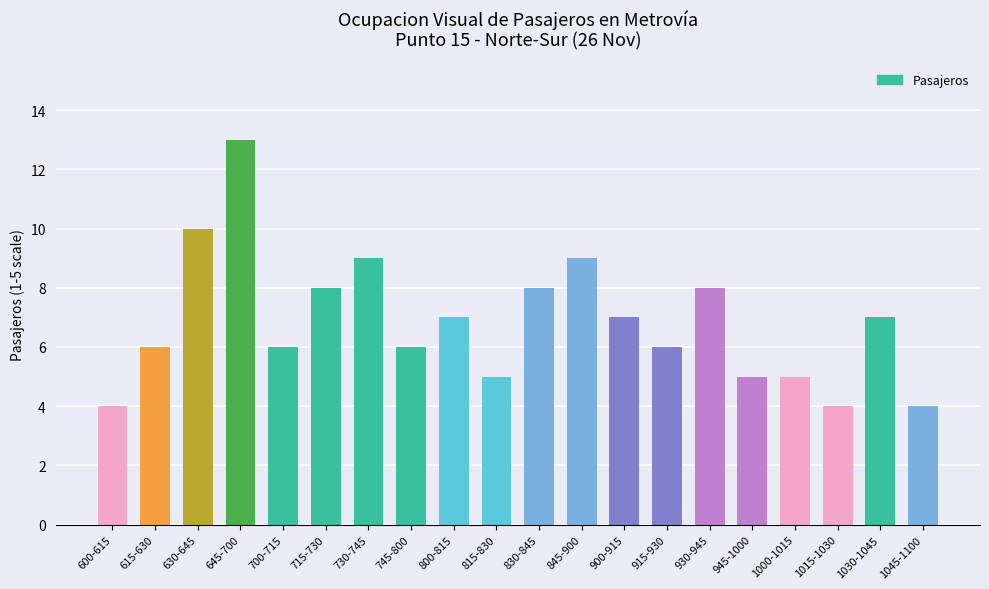

What is the sum of all values?

137